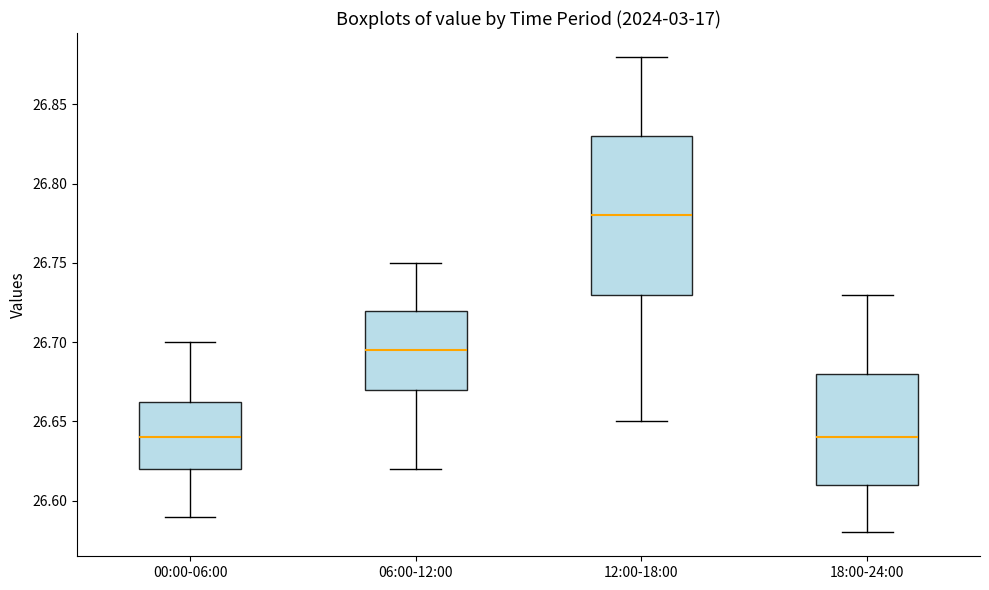

Where does the median line of the box for 00:00-06:00 sit on the y-axis? The values are not printed on the chart, so give them approximately, as read against the axis.

26.640